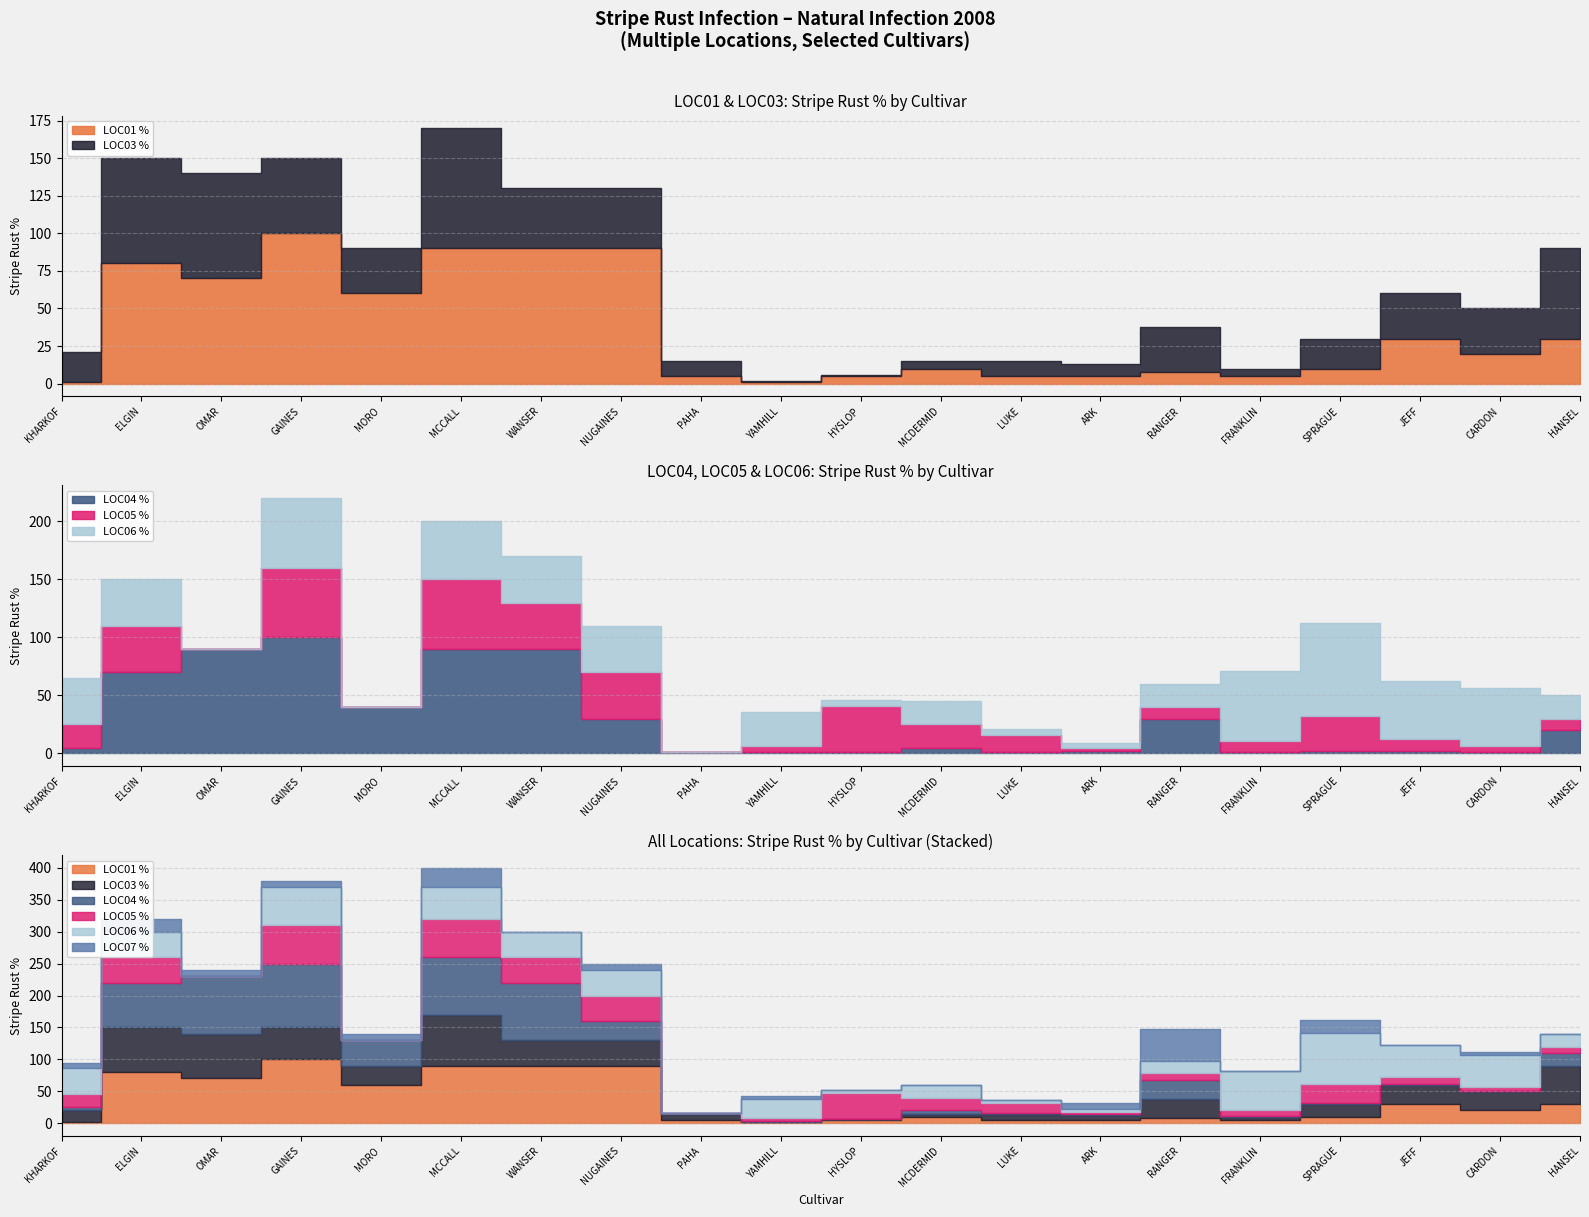

Which series has the largest total across all categories?

LOC01 %